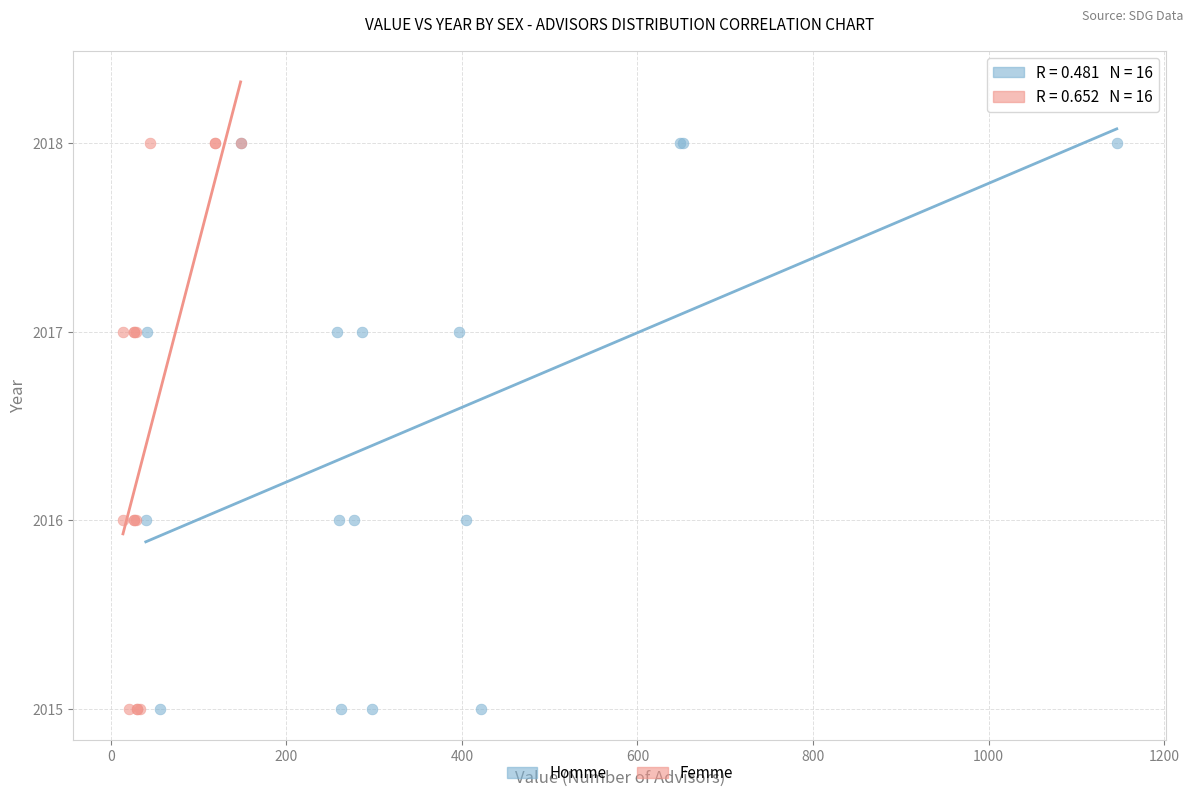

What are all the series names shown in the legend?

Homme, Femme